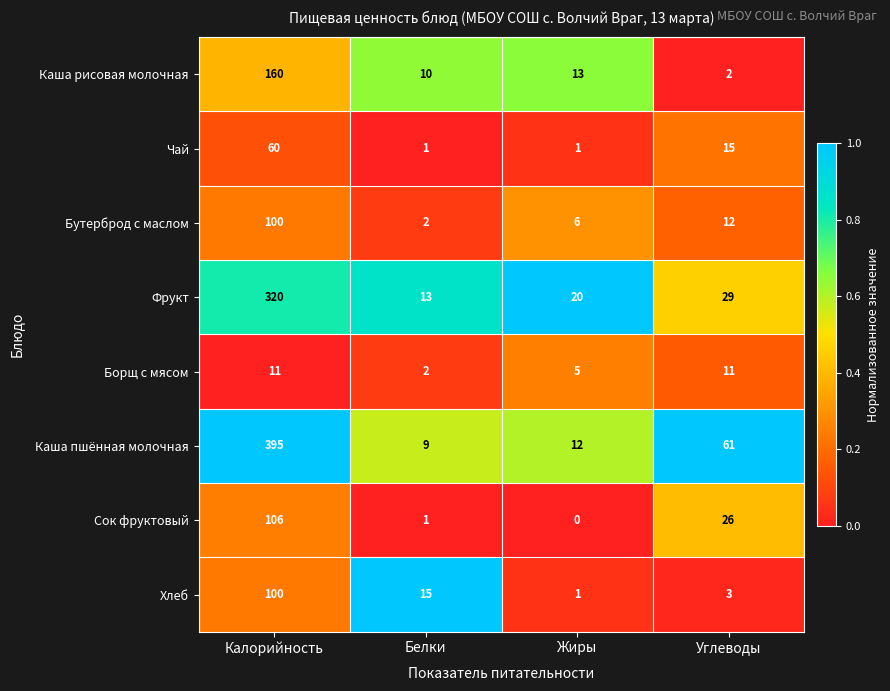

What is the average value of the Хлеб series?

30